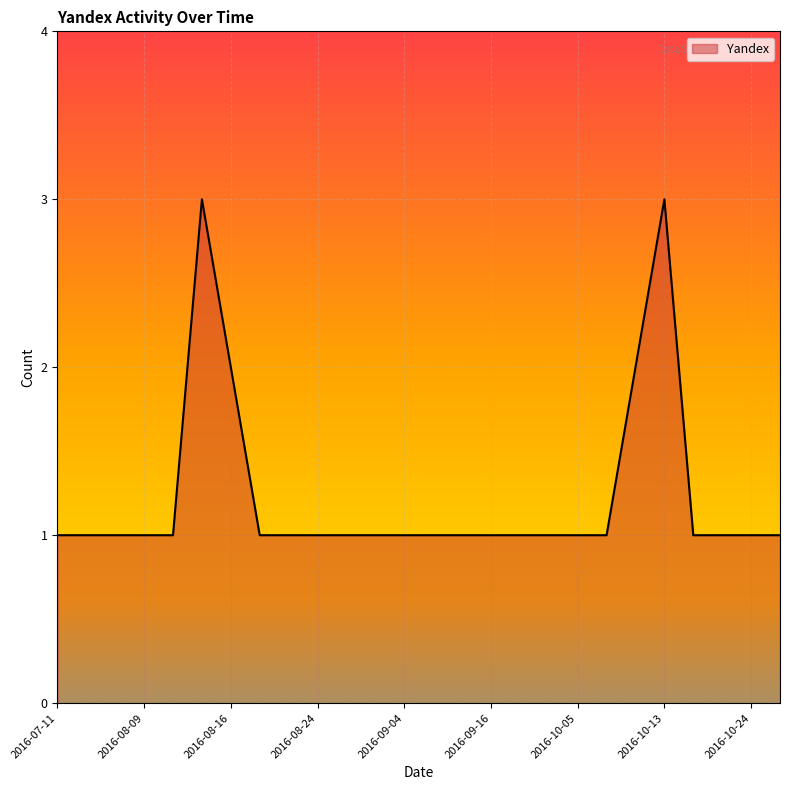

What is the greatest value displayed?

3